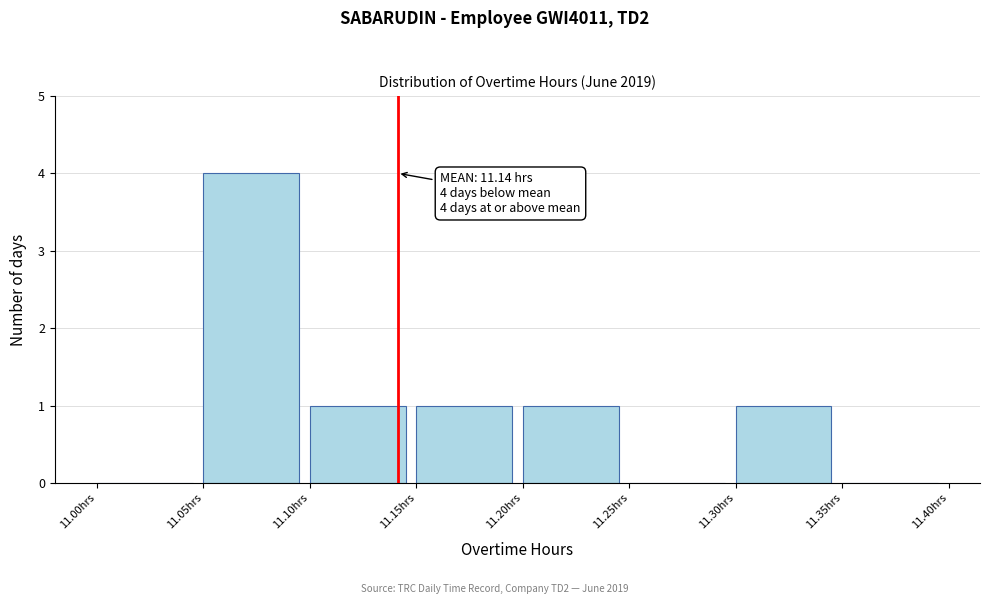

Over which range of the x-axis is the bar tallest?

11.05 to 11.10